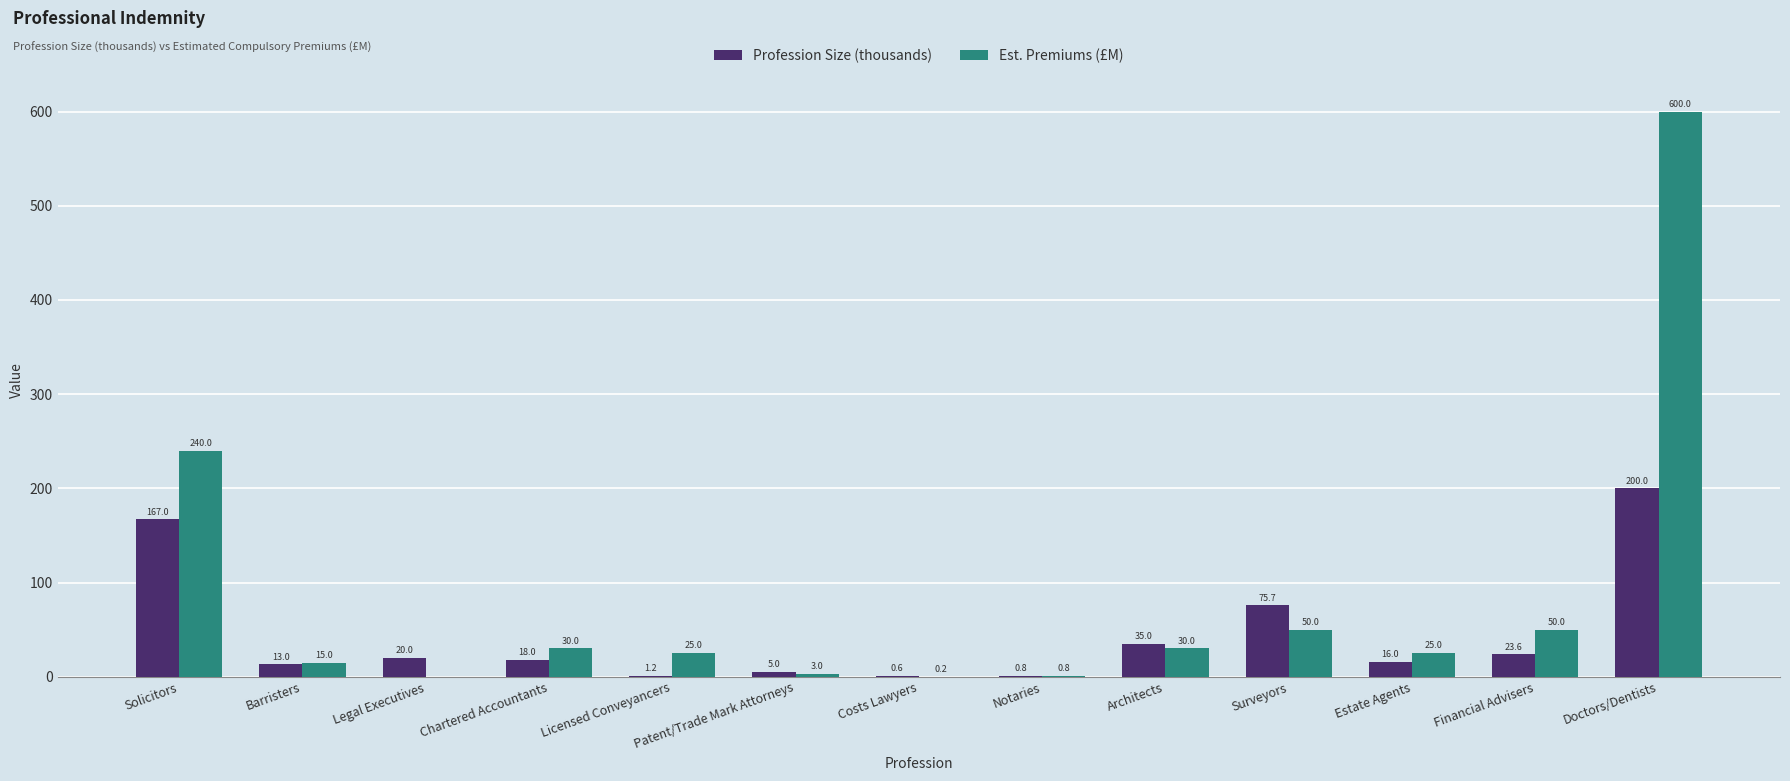

Which series changed the most between Licensed Conveyancers and Patent/Trade Mark Attorneys?

Est. Premiums (£M)